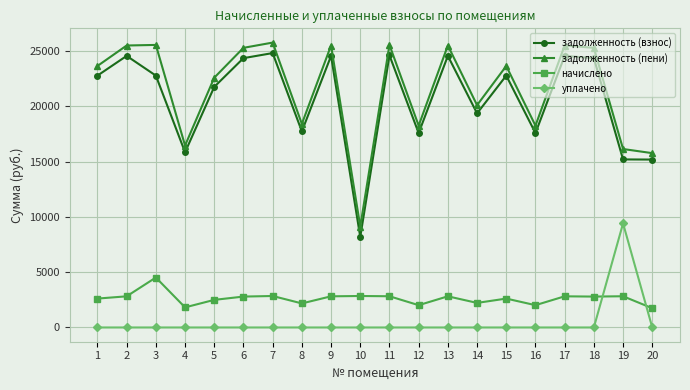

What is the difference between the maximum and minimum values in the уплачено series?

9420.0